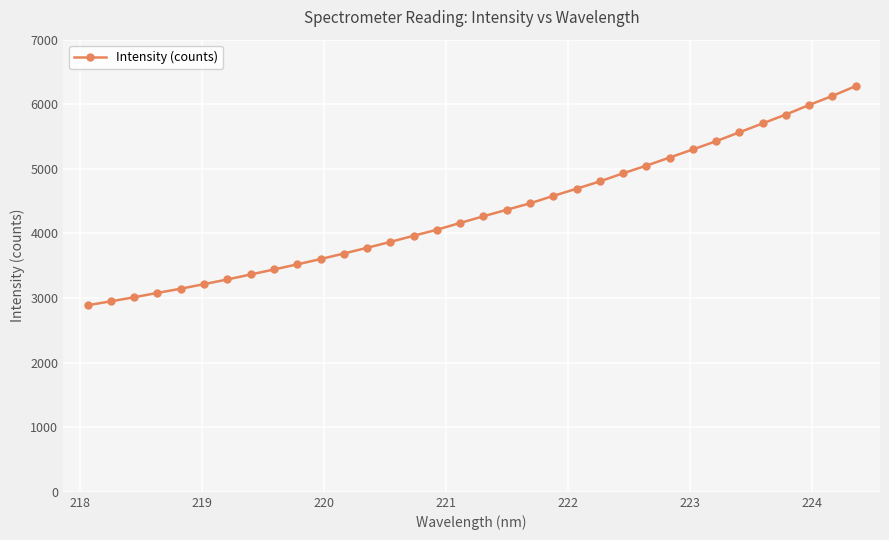

Reading left to right, transcribe all the data shown in this chart.

2888.2	2949.7	3012.1	3080.0	3144.7	3215.2	3287.7	3365.0	3442.0	3521.8	3603.6	3689.0	3777.8	3869.3	3964.4	4058.1	4162.6	4266.2	4366.6	4466.6	4581.5	4692.3	4805.9	4931.0	5049.8	5175.2	5300.7	5428.4	5565.8	5703.4	5841.0	5988.5	6129.1	6280.8